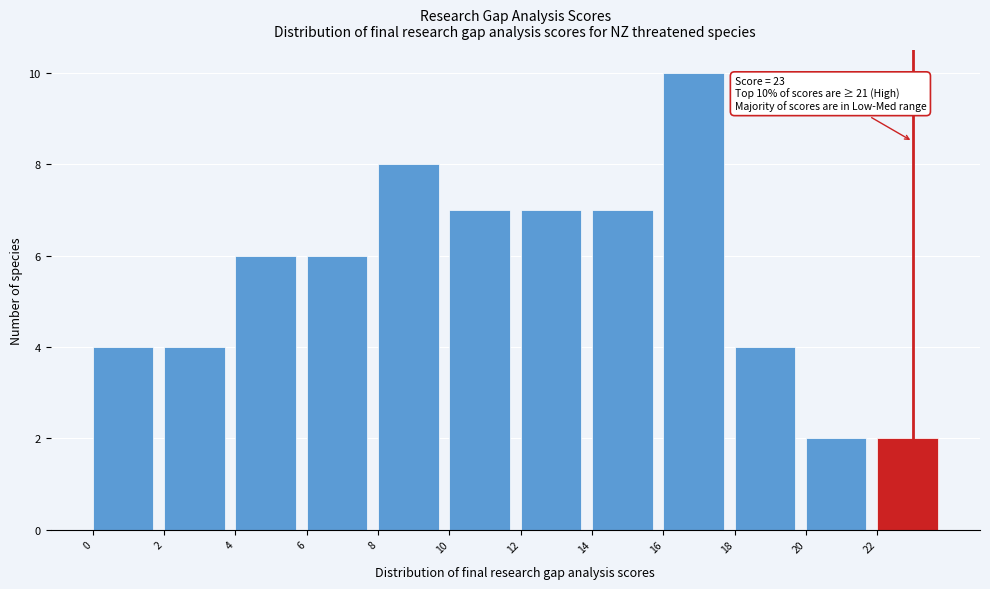

Which range on the x-axis has the tallest bar?

16 to 18